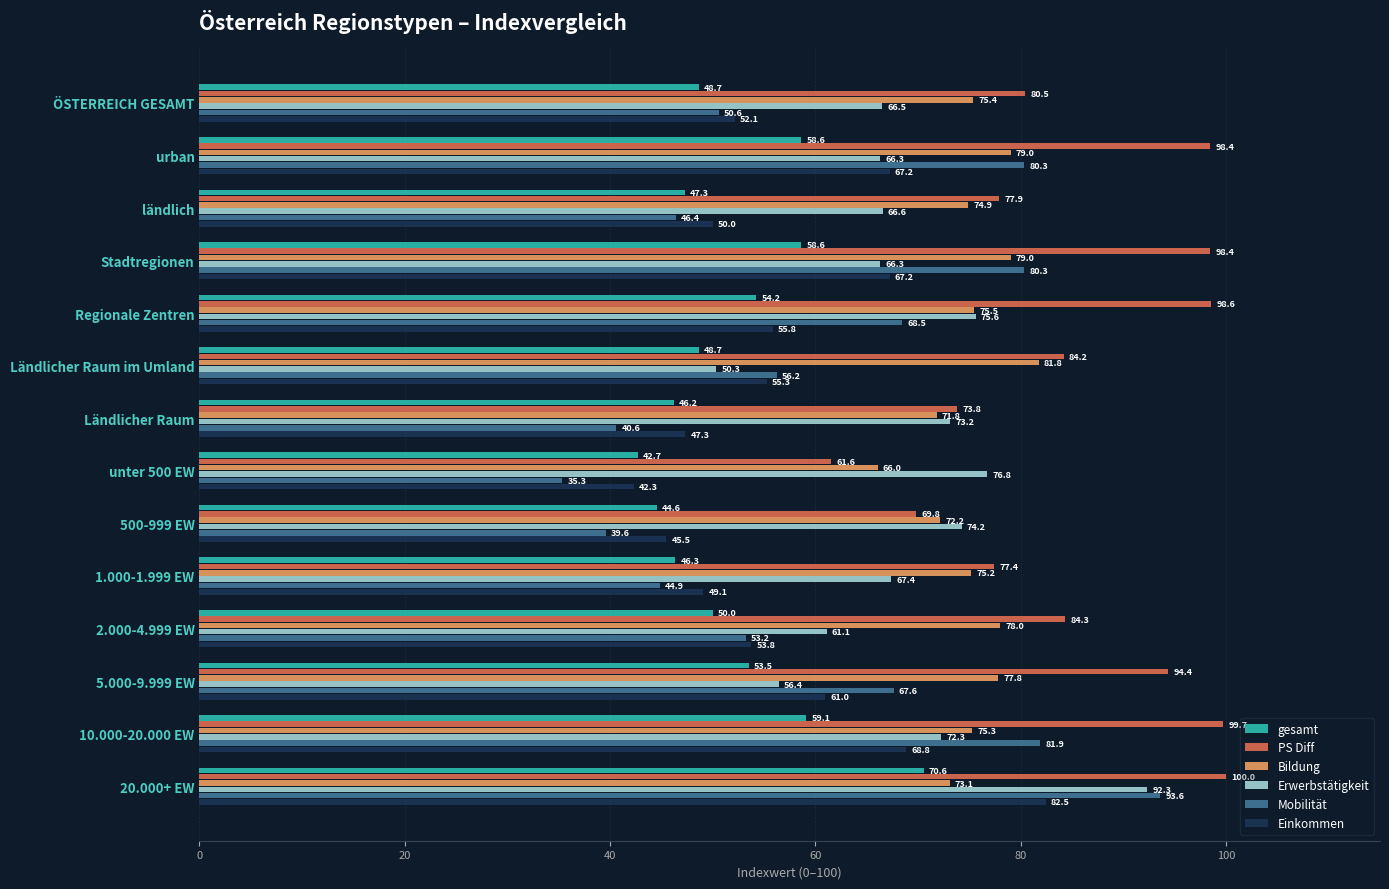

At how many categories does at least one series exceed 72?

14